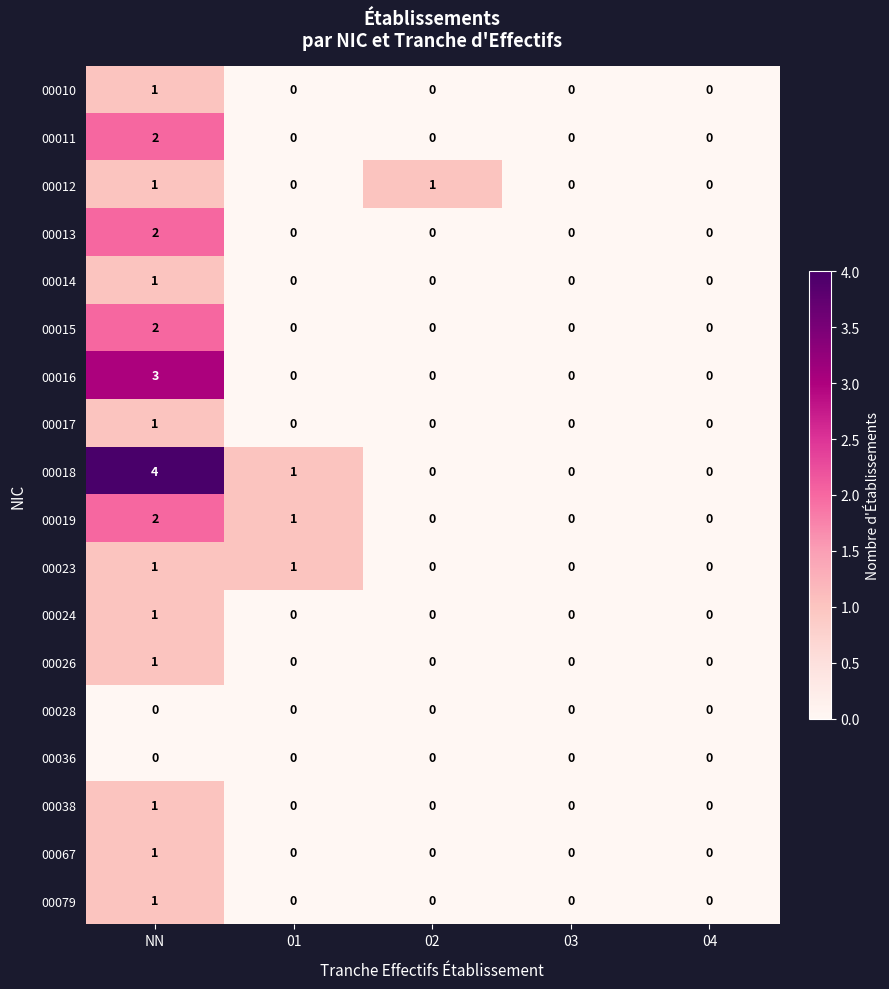

How many distinct data groups are displayed?

18